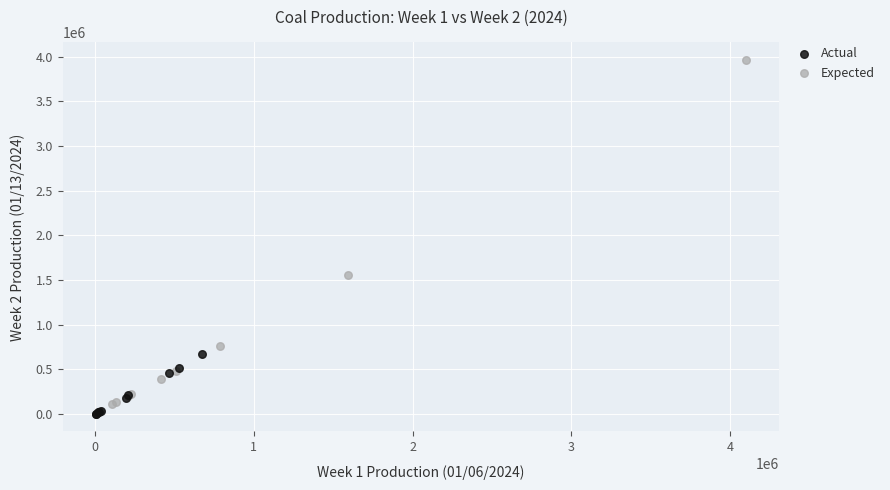

Which series contains the highest Y value?

Expected